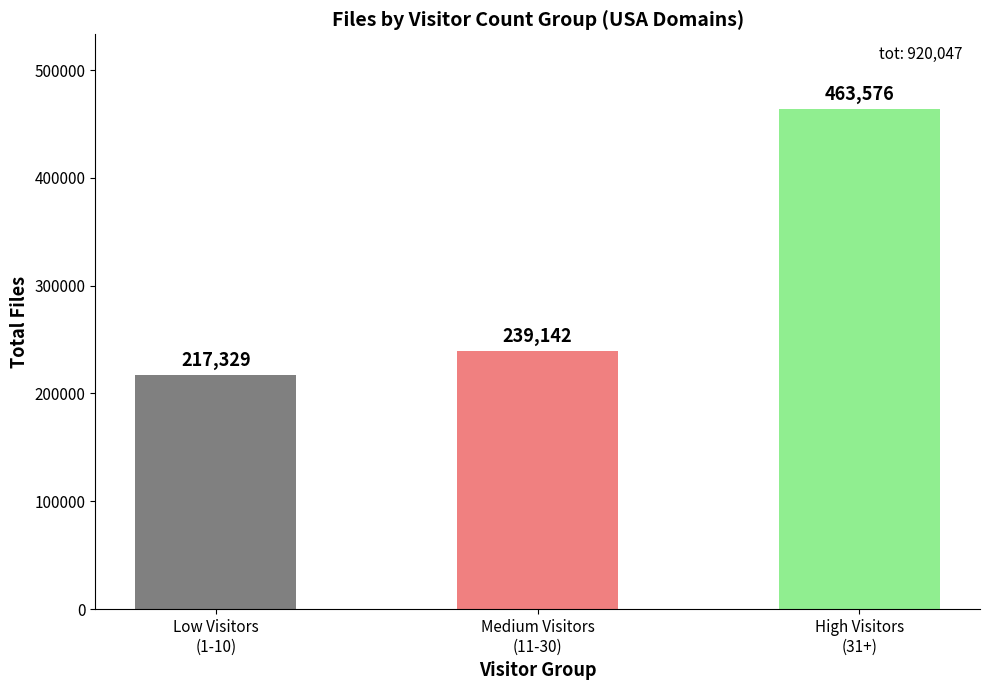

Reading right to left, what are all the values shown in this chart?

463576	239142	217329